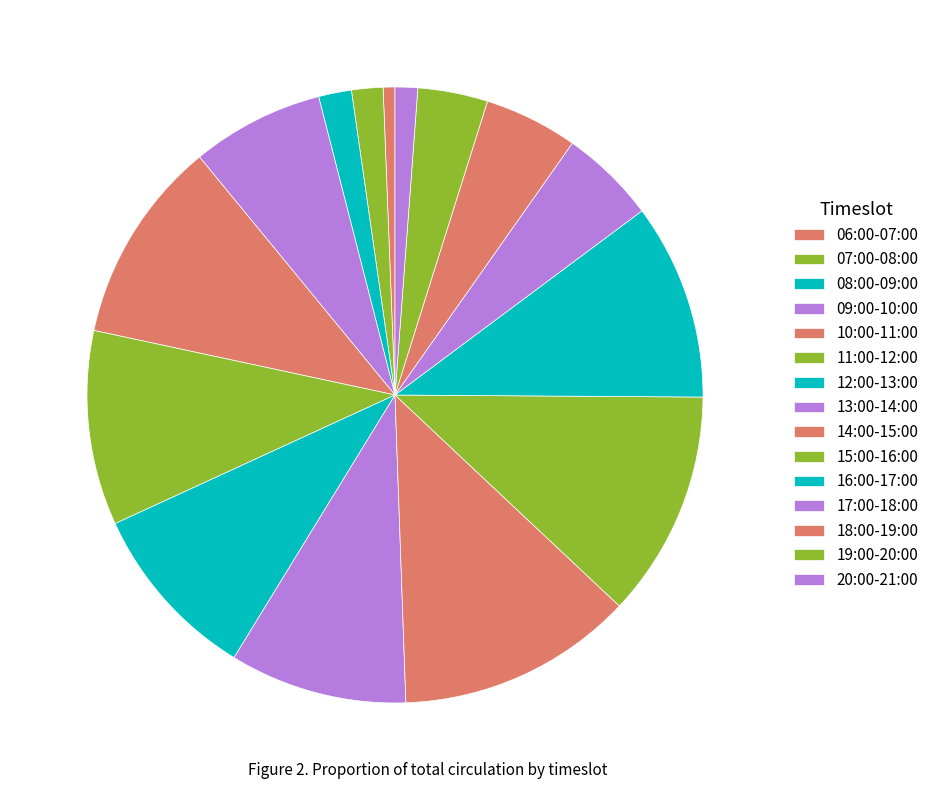

How many segments does this pie chart have?

15